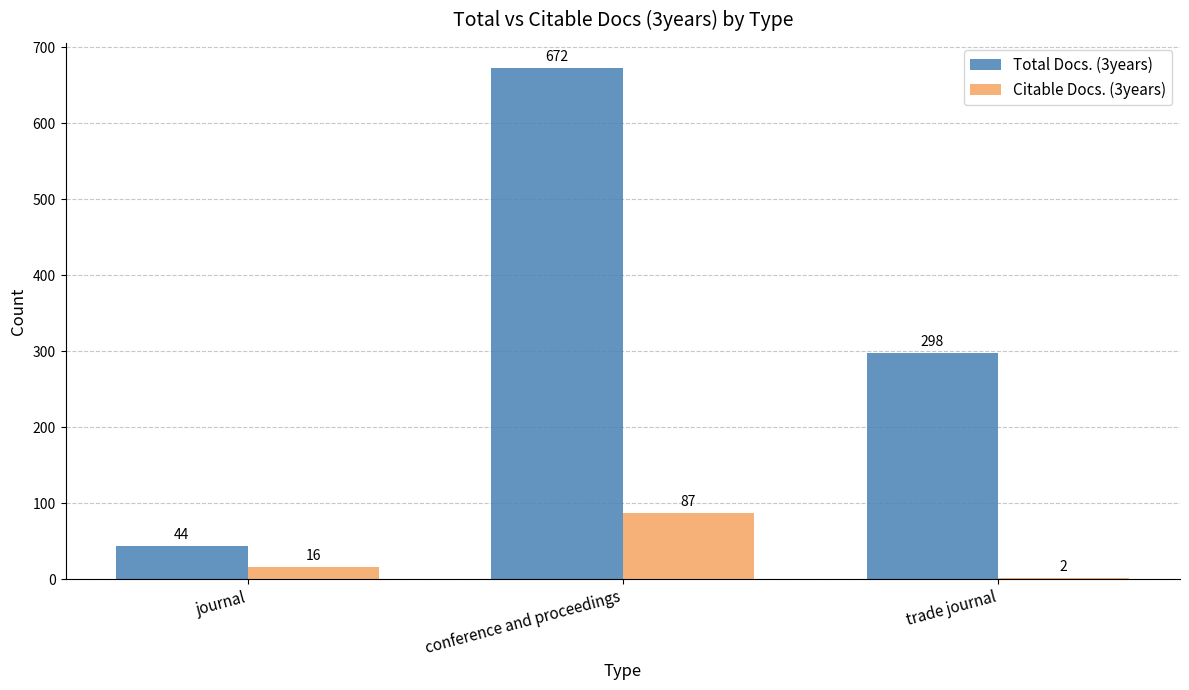

Does the chart contain stacked bars?

No